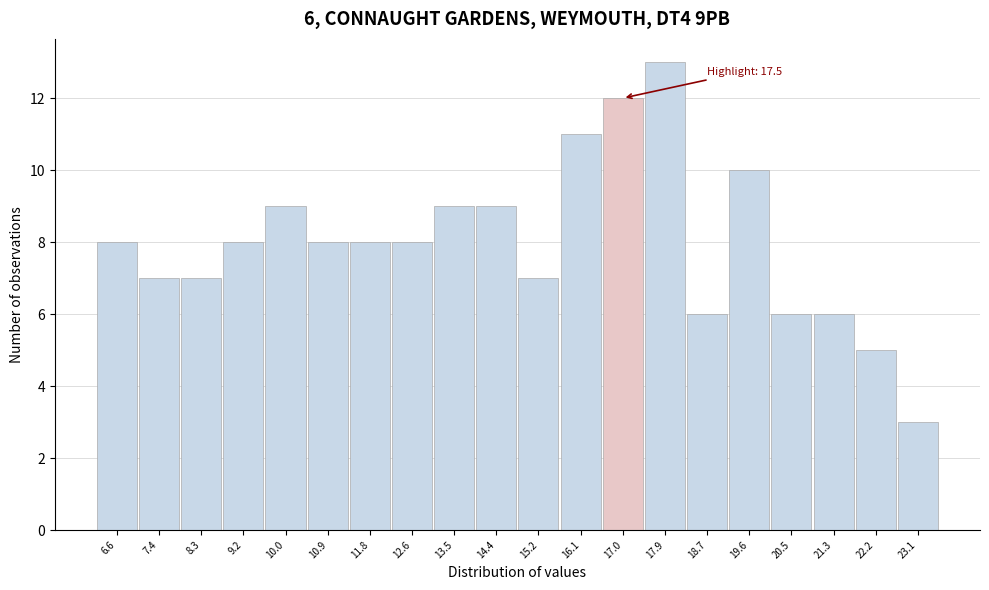

Reading left to right, transcribe all the data shown in this chart.

6.6=8	7.4=7	8.3=7	9.2=8	10.0=9	10.9=8	11.8=8	12.6=8	13.5=9	14.4=9	15.2=7	16.1=11	17.0=12	17.9=13	18.7=6	19.6=10	20.5=6	21.3=6	22.2=5	23.1=3